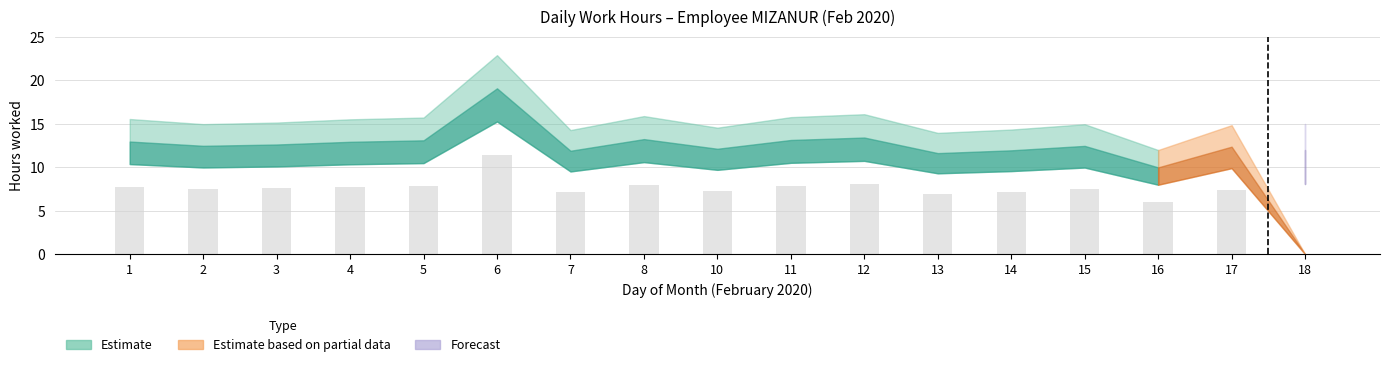

Which has a higher value, 14 or 12?

12